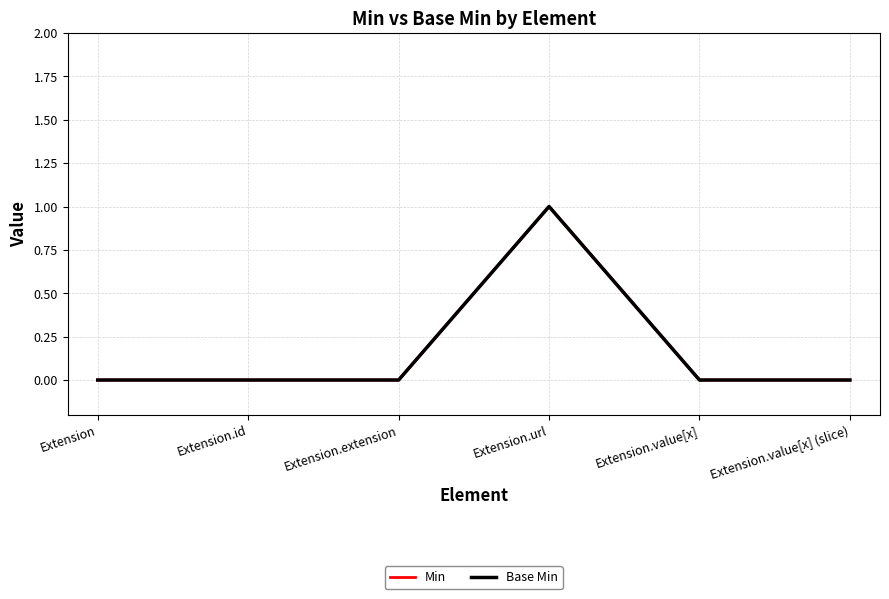

Is this an area chart (filled region under the line)?

No